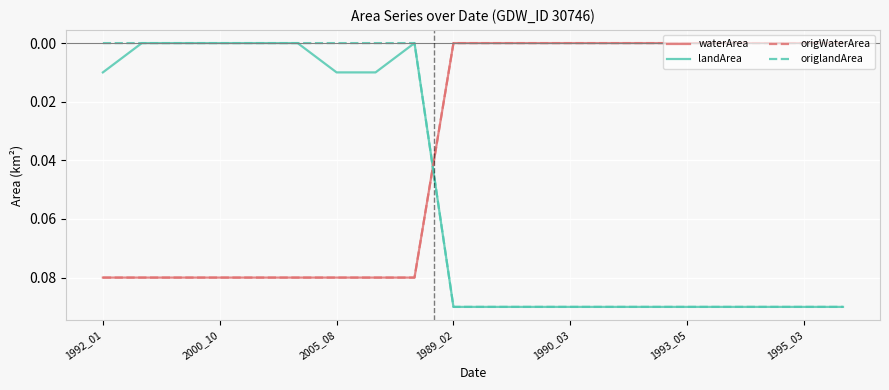

After their last crossing, which series has the higher values: origlandArea or waterArea?

origlandArea